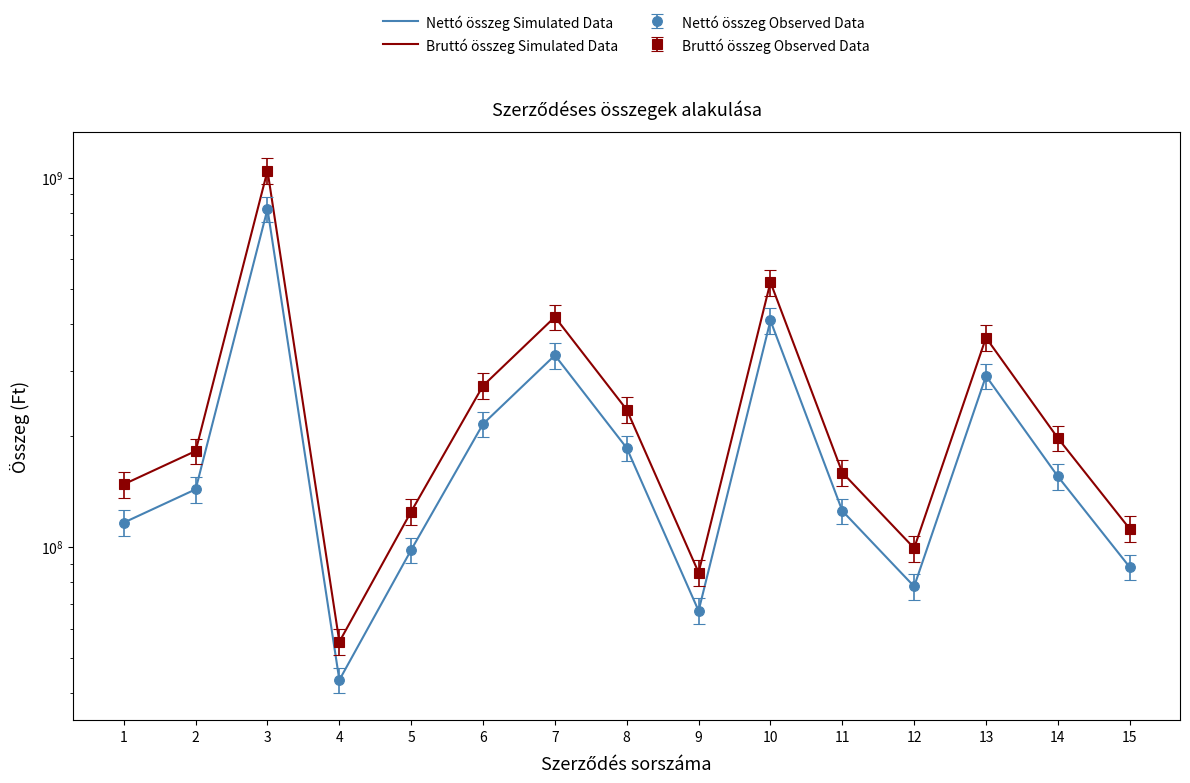

True or false: Bruttó összeg Simulated Data has more than 1 interior local peaks.

True